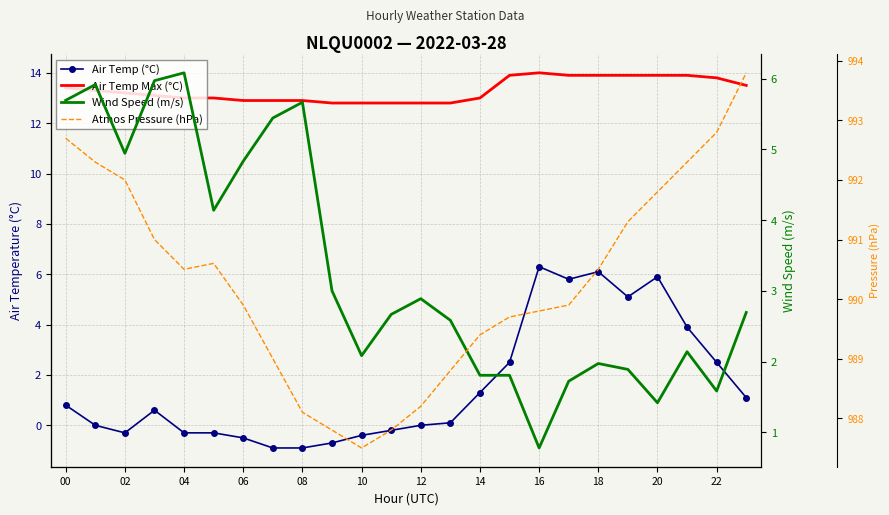

The value of Air Temp Max (°C) at 16 is 14.0. True or false?

True